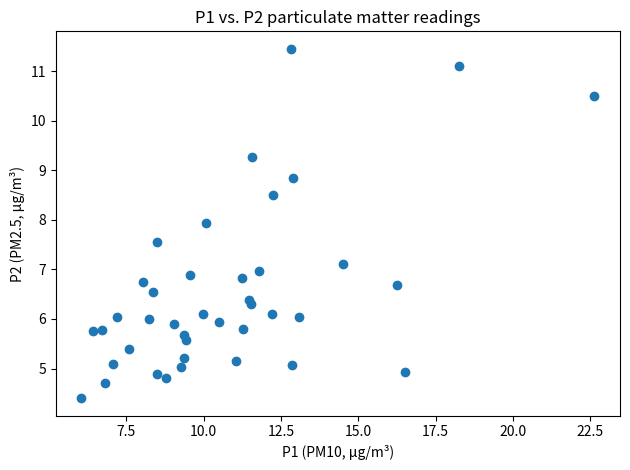

What is the range of X values (max minus min)?

16.6